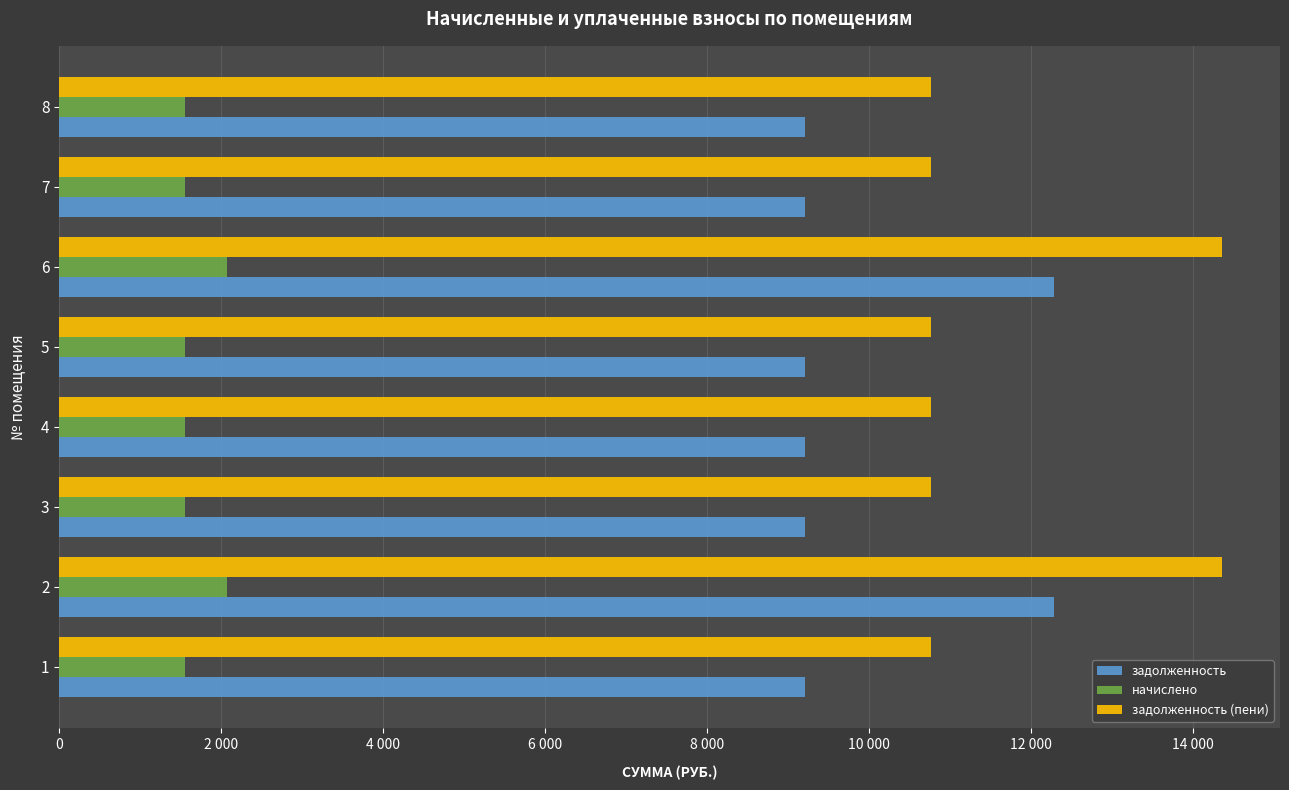

What are all the series names shown in the legend?

задолженность, начислено, задолженность (пени)